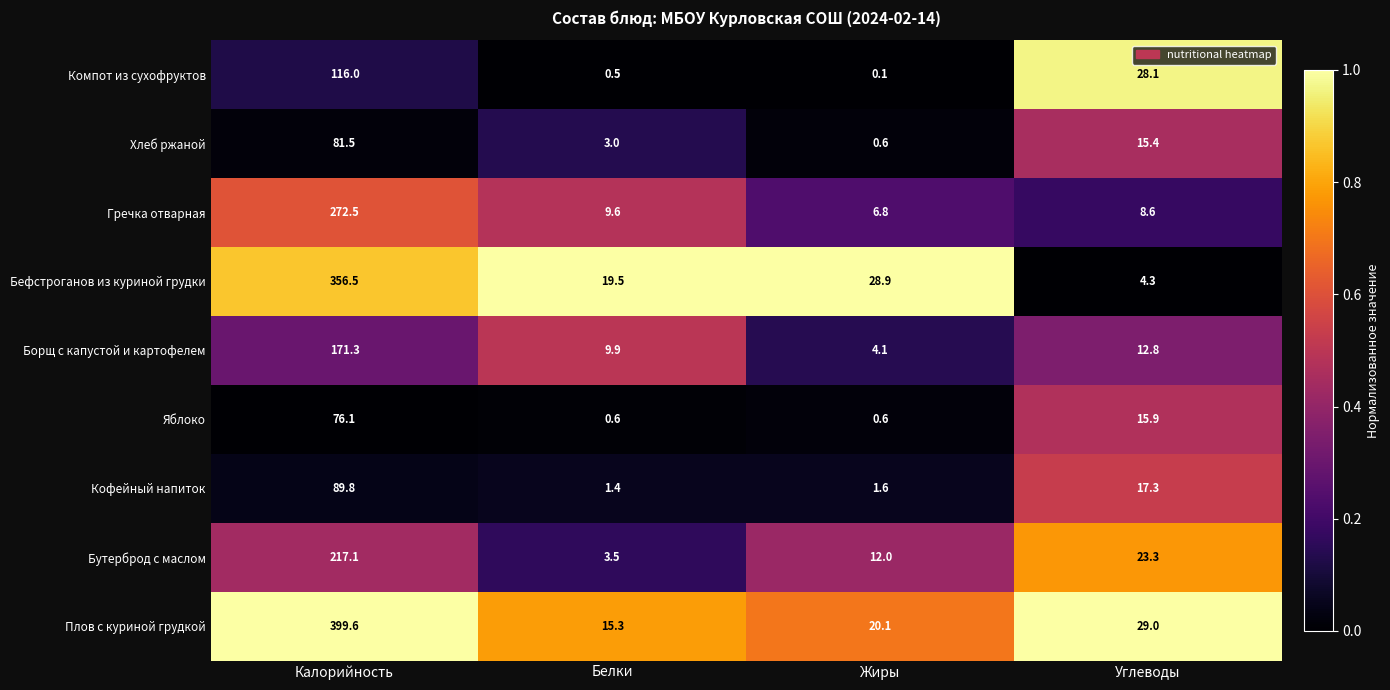

What is the spread (max minus min) of values at Жиры?

28.8